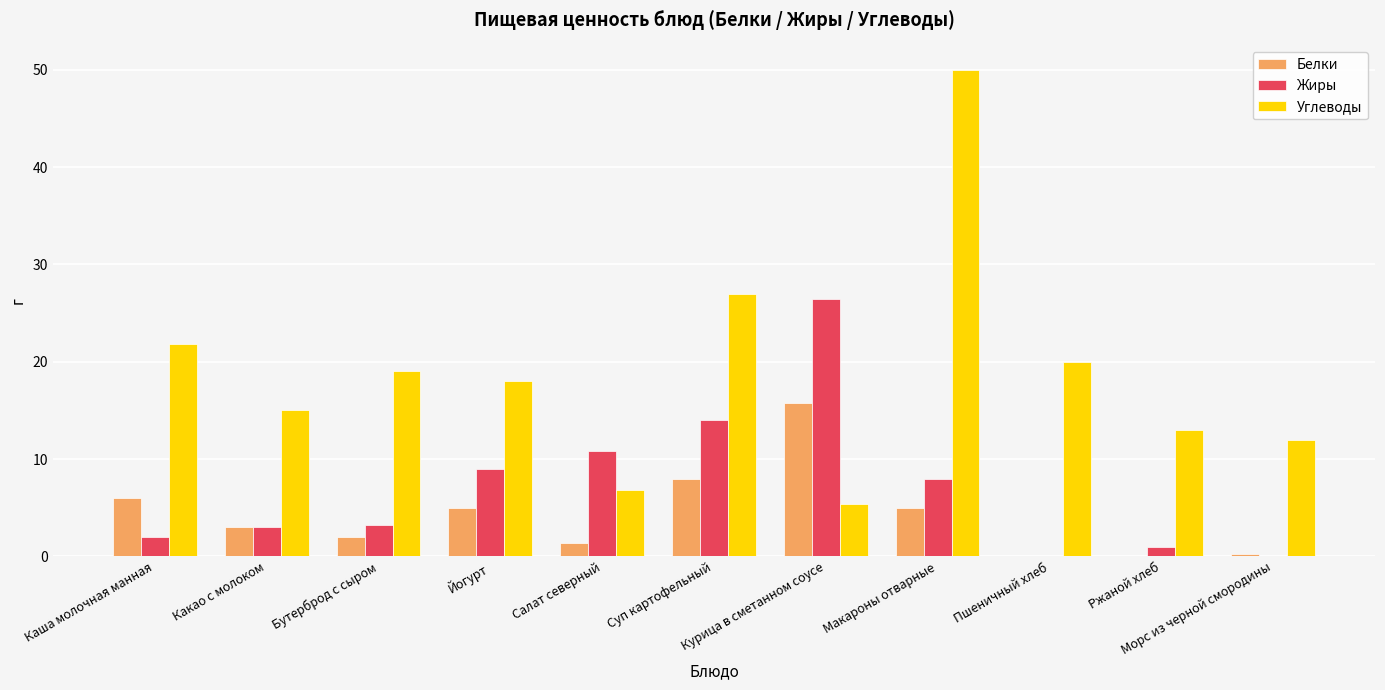

What is the sum of all Углеводы values?

208.0